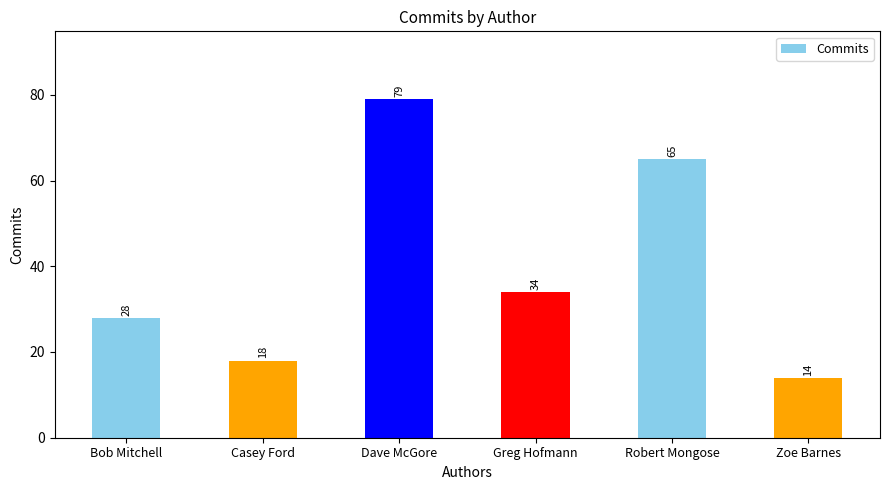

Is it true that the value at Dave McGore is 79?

True